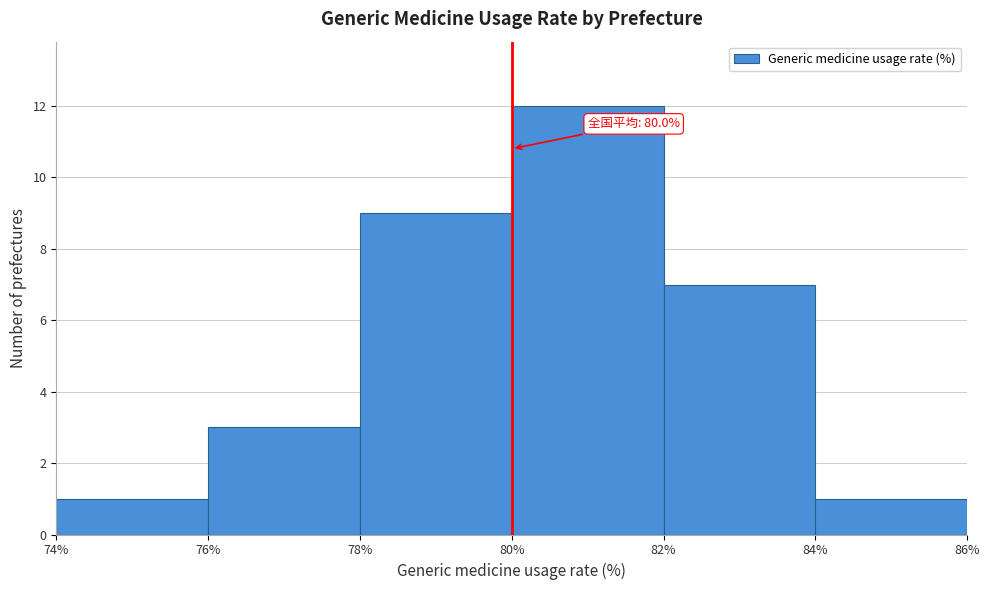

Which range on the x-axis has the tallest bar?

80% to 82%